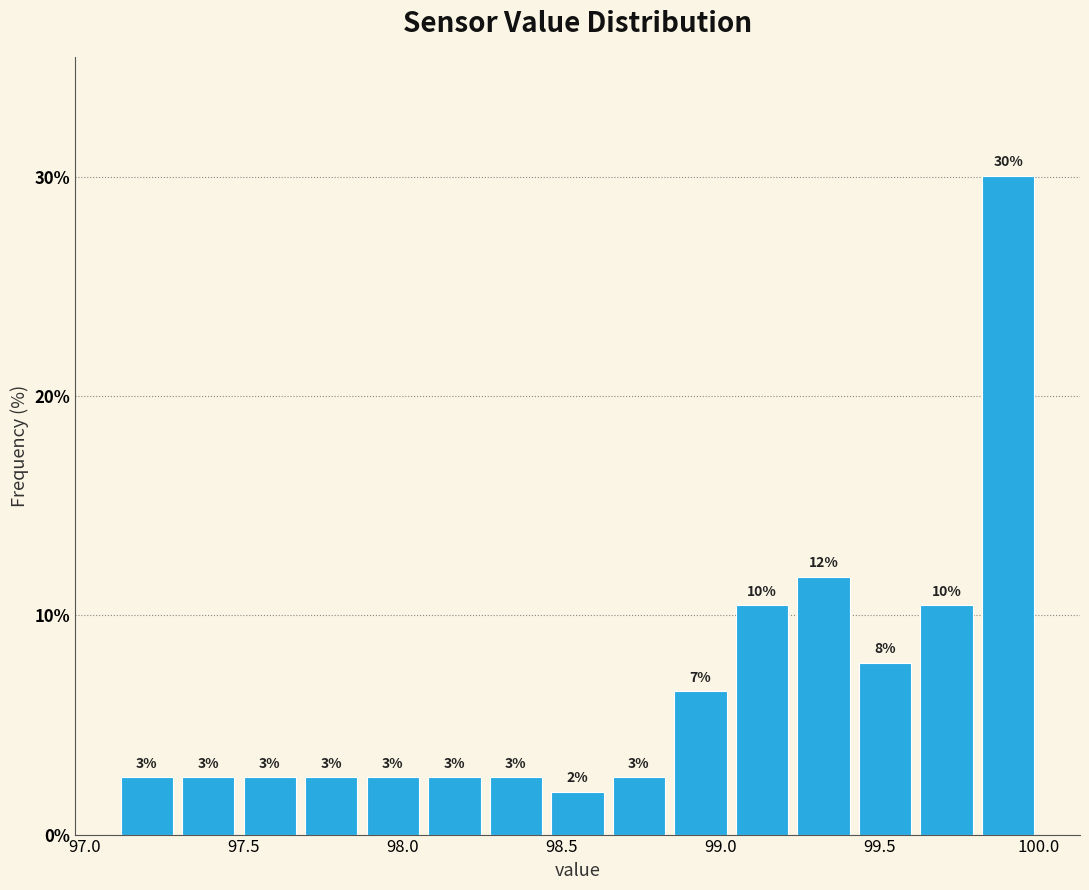

Read against the x-axis, roughly where is the centre of the tallest bar?

99.90